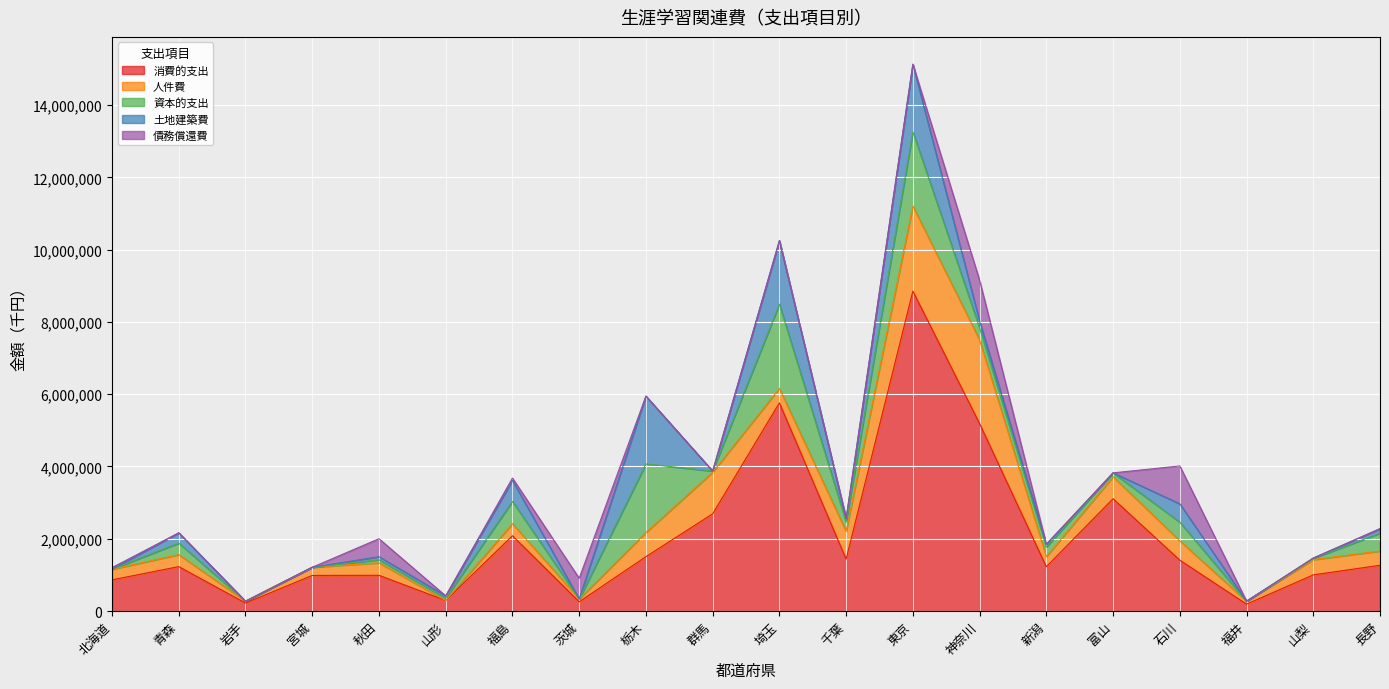

The 土地建築費 series shows 78335 at 新潟. True or false?

True